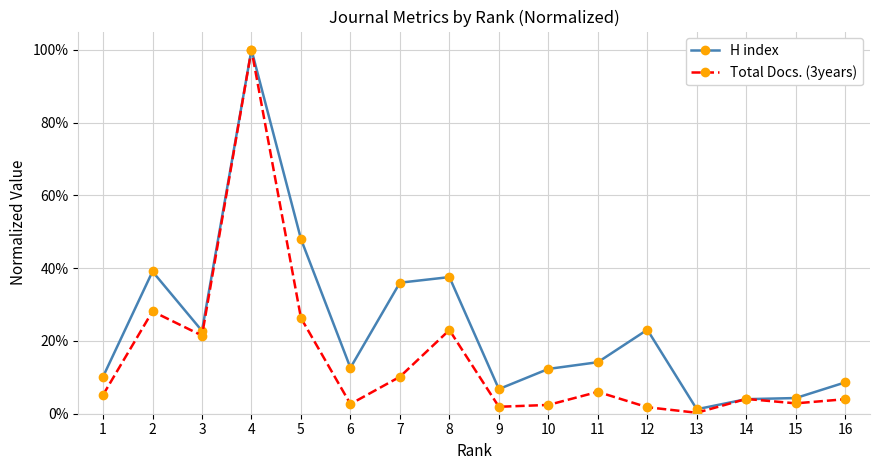

True or false: Total Docs. (3years) has more than 1 interior local peaks.

True